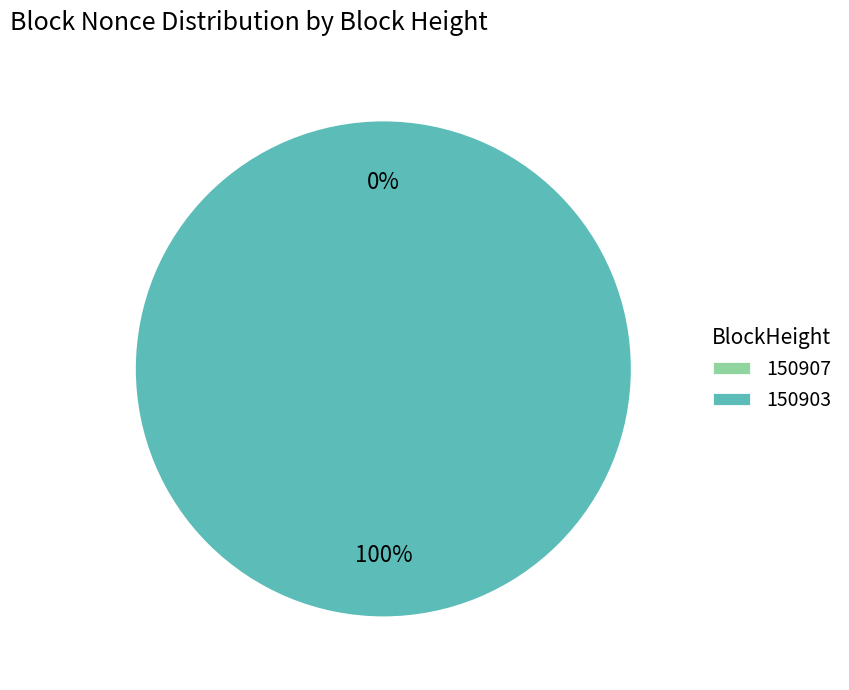

Combined, what portion of the pie is 150907 and 150903?

100.0%